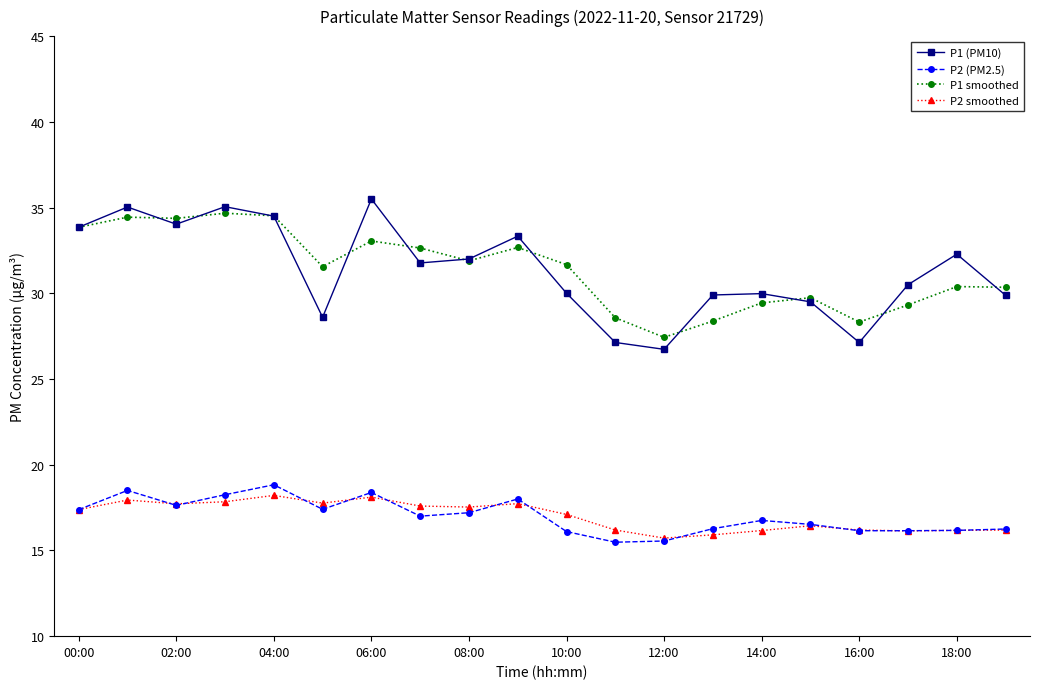

What is the average value of the P2 smoothed series?

17.0